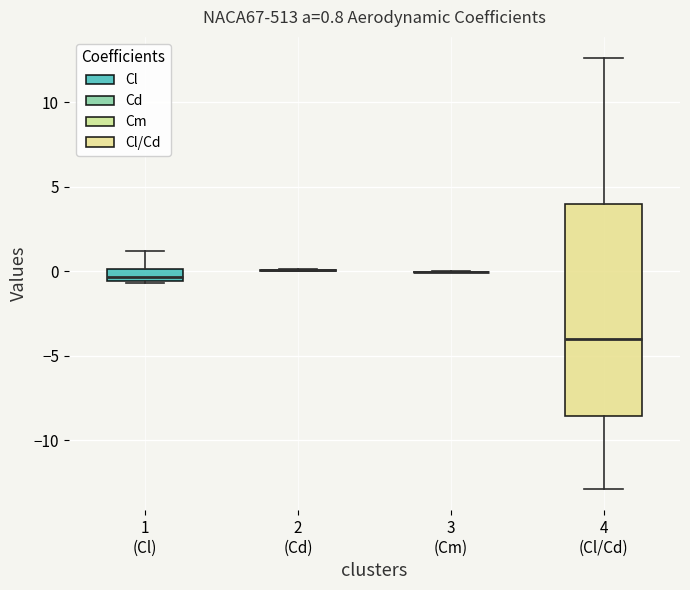

Comparing the boxes themselves (not the whiskers), which one is the tallest?

4 (Cl/Cd)